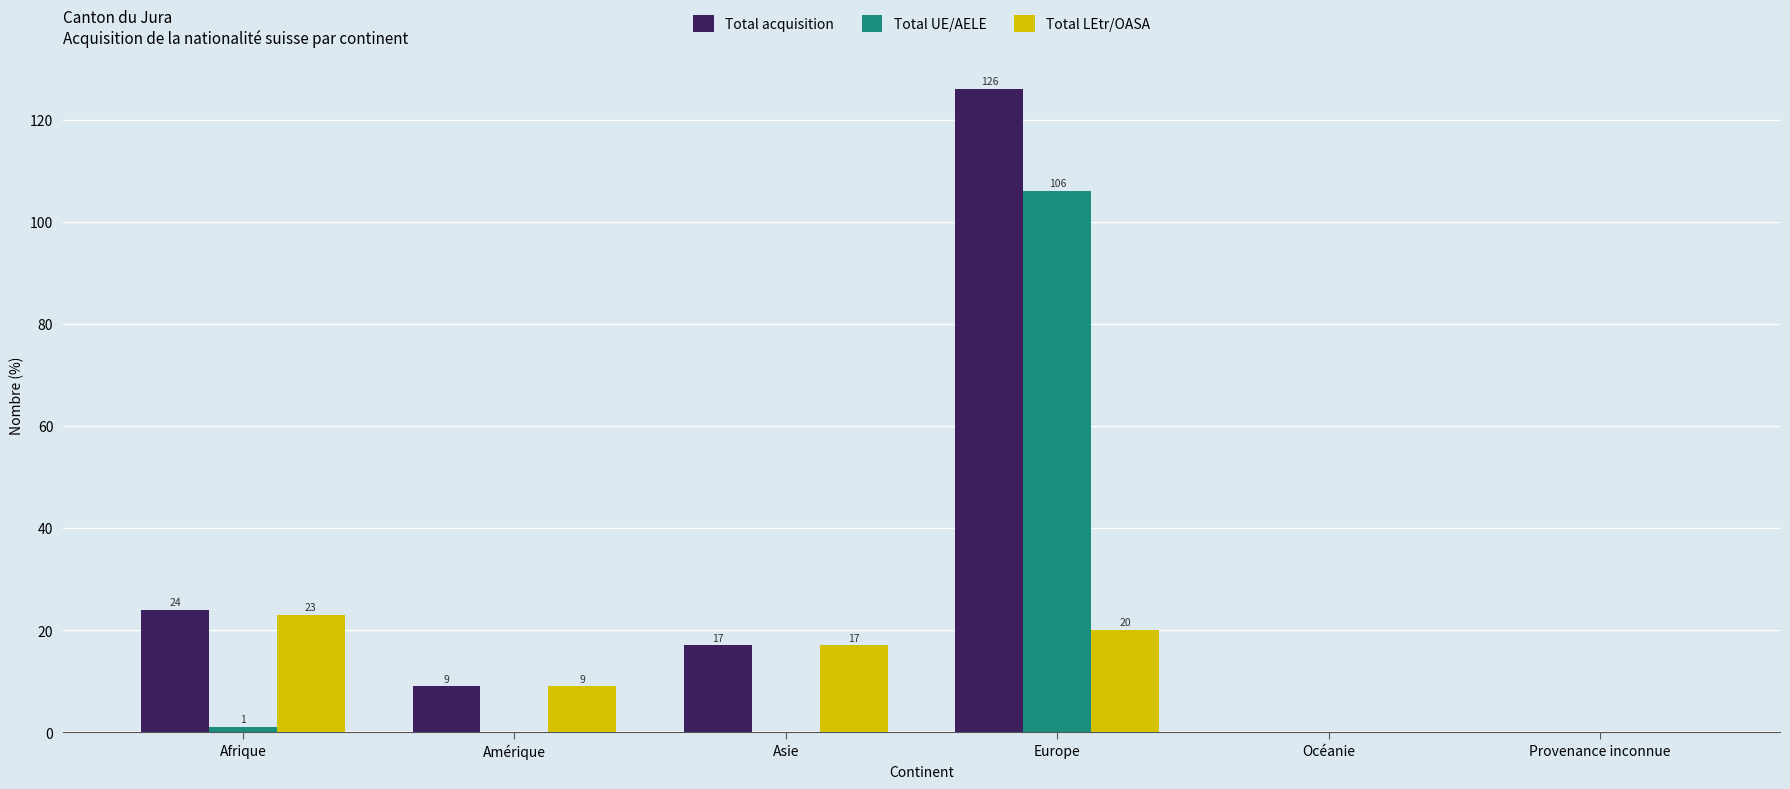

What is the greatest value displayed?

126